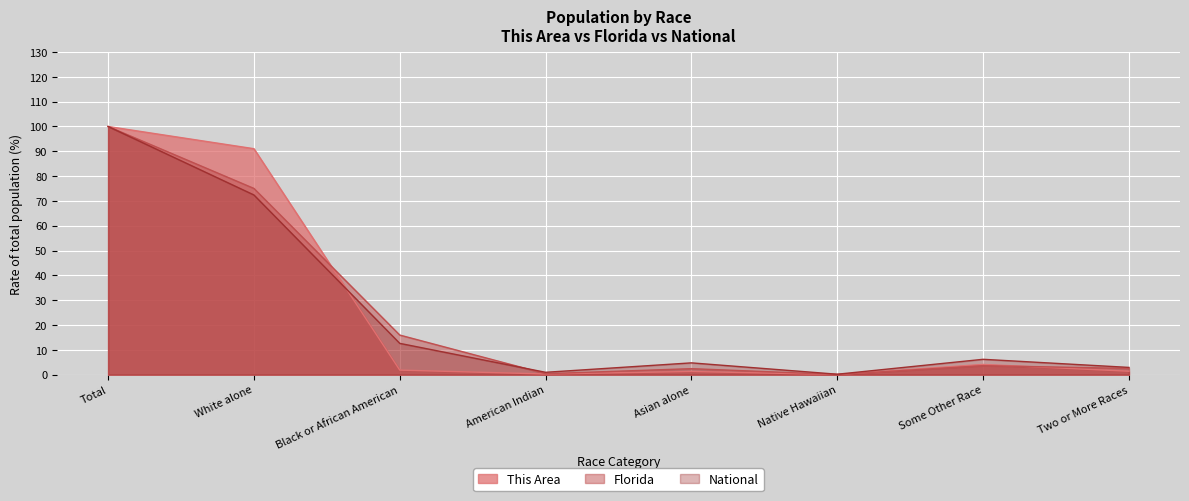

What is the difference between the highest and lowest values at Some Other Race?

2.6